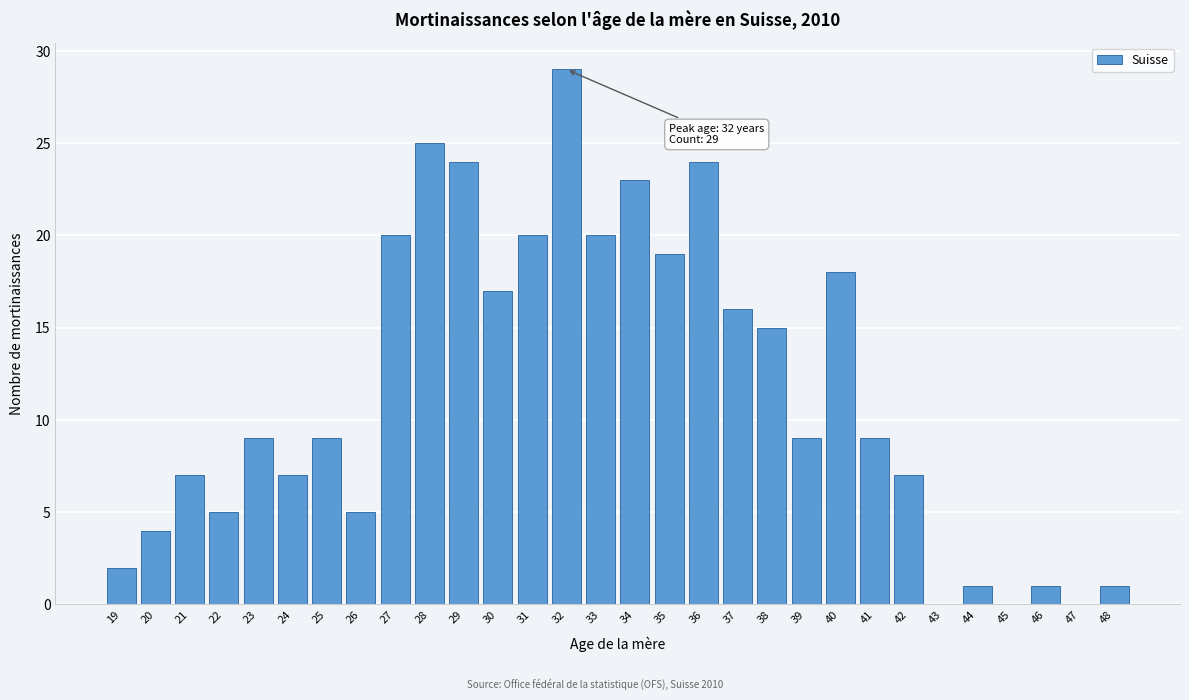

Reading right to left, extract all data points from this chart.

48=1	47=0	46=1	45=0	44=1	43=0	42=7	41=9	40=18	39=9	38=15	37=16	36=24	35=19	34=23	33=20	32=29	31=20	30=17	29=24	28=25	27=20	26=5	25=9	24=7	23=9	22=5	21=7	20=4	19=2